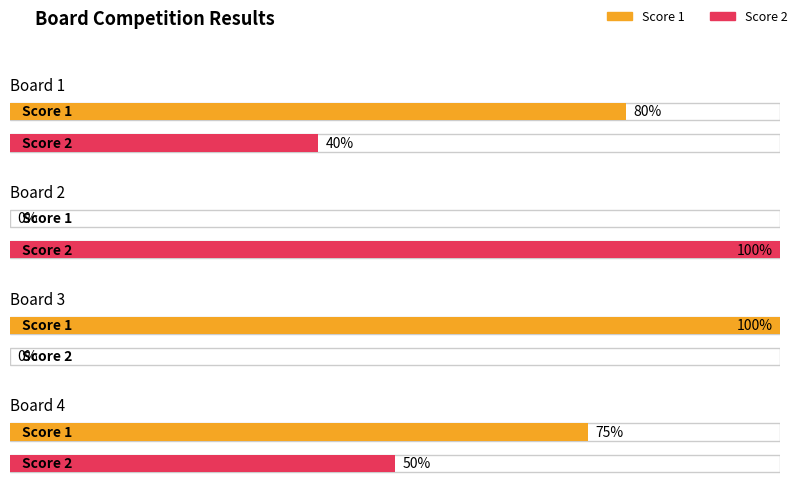

List the series in order of their peak value, lowest first.

Score 1, Score 2